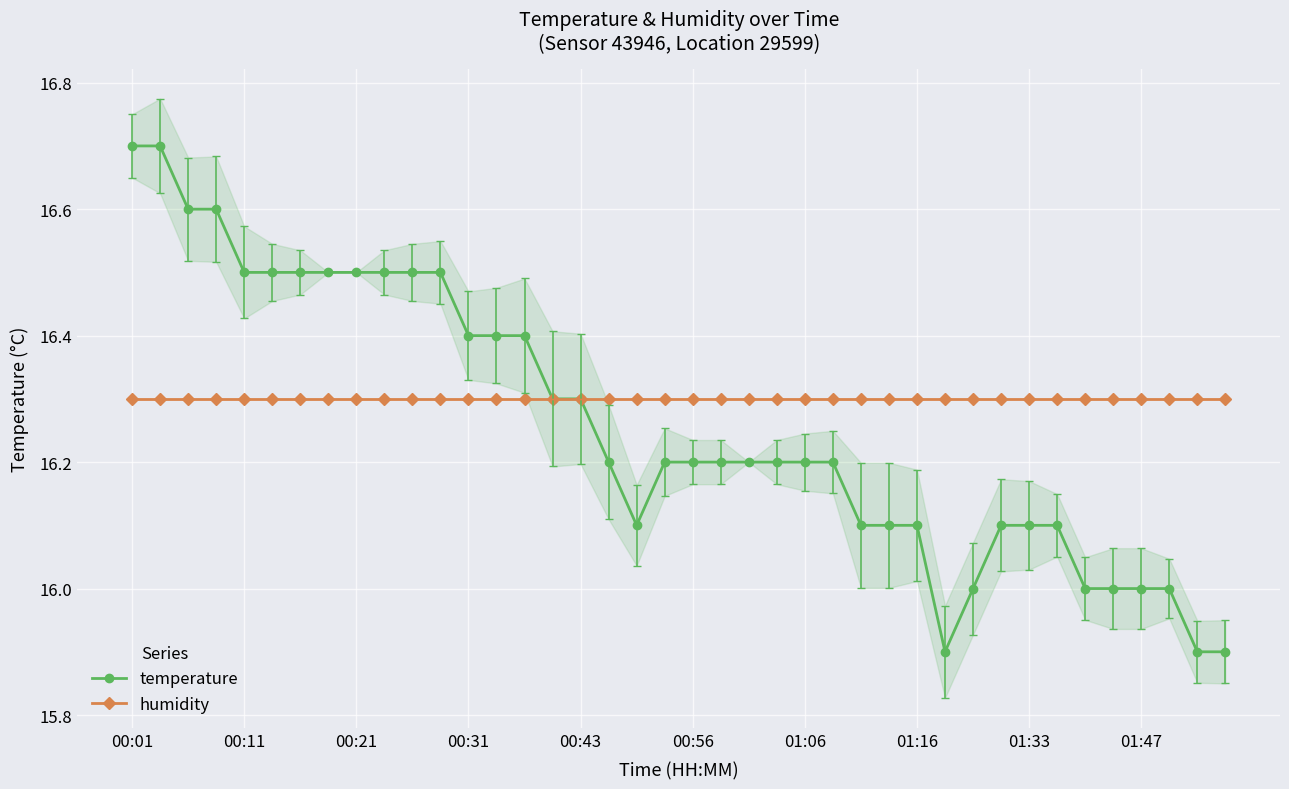

The humidity series shows 26.0 at 00:21. True or false?

False